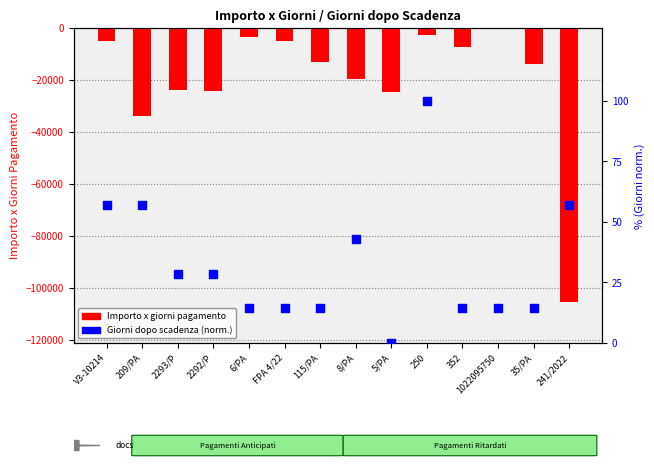

What is the total value across all series at 6/PA?

-3596.2